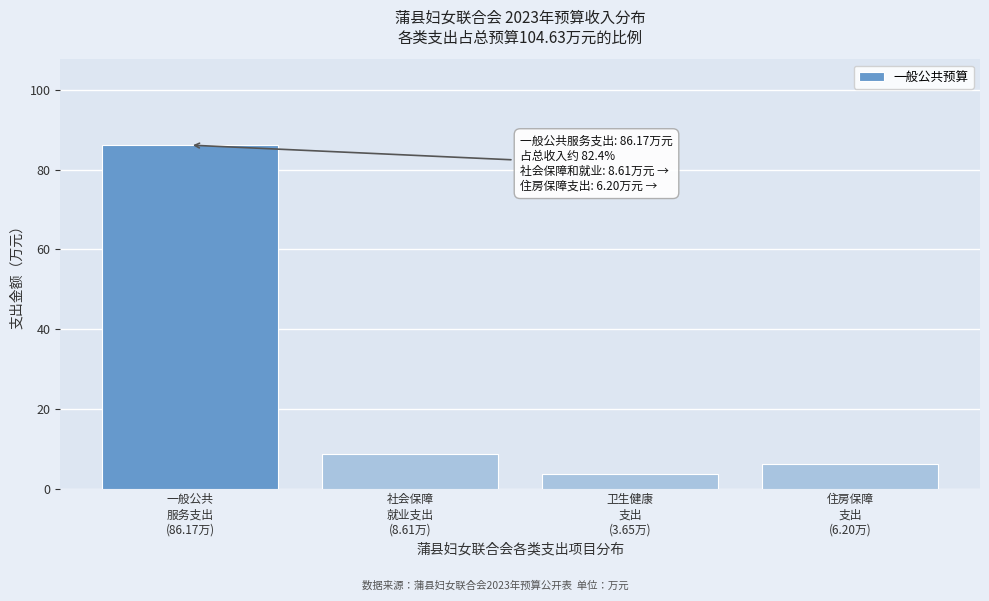

Reading left to right, list all the values displayed in this chart.

86.2	8.6	3.7	6.2